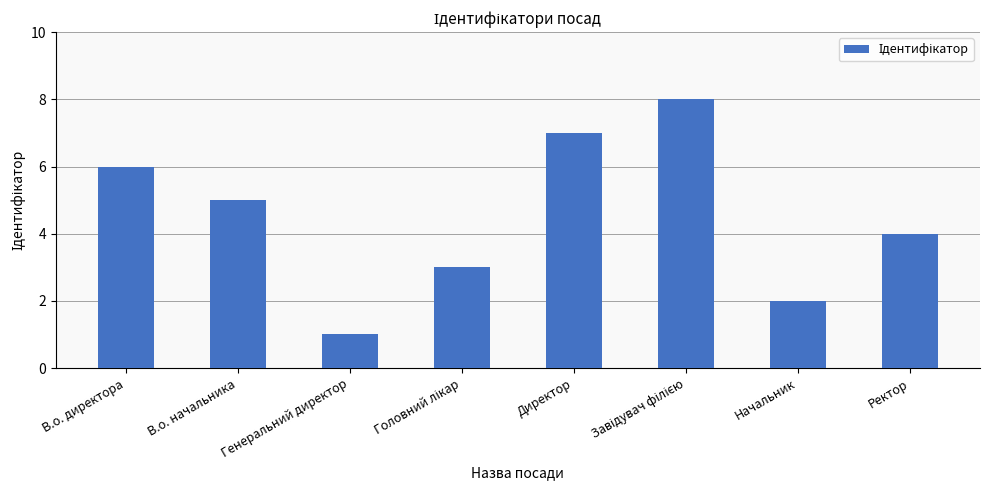

What is the greatest value displayed?

8